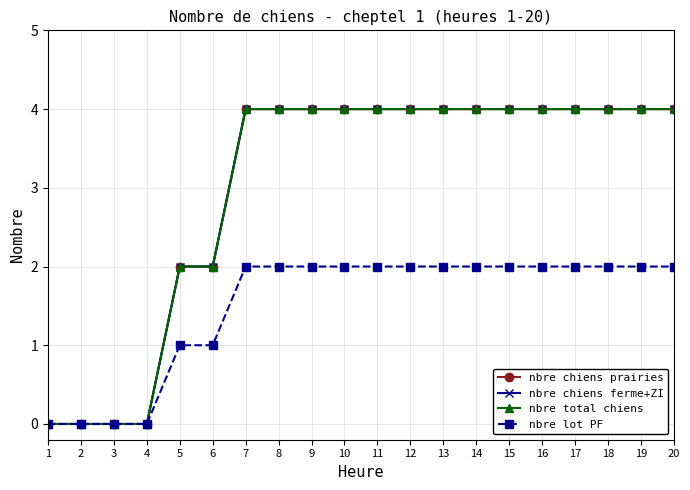

Reading right to left, list all the values displayed in this chart.

nbre chiens prairies: 4	4	4	4	4	4	4	4	4	4	4	4	4	4	2	2	0	0	0	0
nbre chiens ferme+ZI: 4	4	4	4	4	4	4	4	4	4	4	4	4	4	2	2	0	0	0	0
nbre total chiens: 4	4	4	4	4	4	4	4	4	4	4	4	4	4	2	2	0	0	0	0
nbre lot PF: 2	2	2	2	2	2	2	2	2	2	2	2	2	2	1	1	0	0	0	0